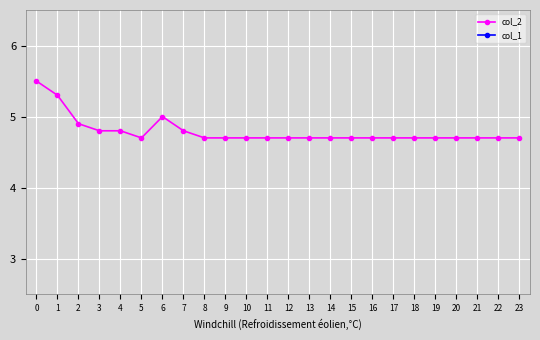

What value does the col_2 series have at 22?

4.7